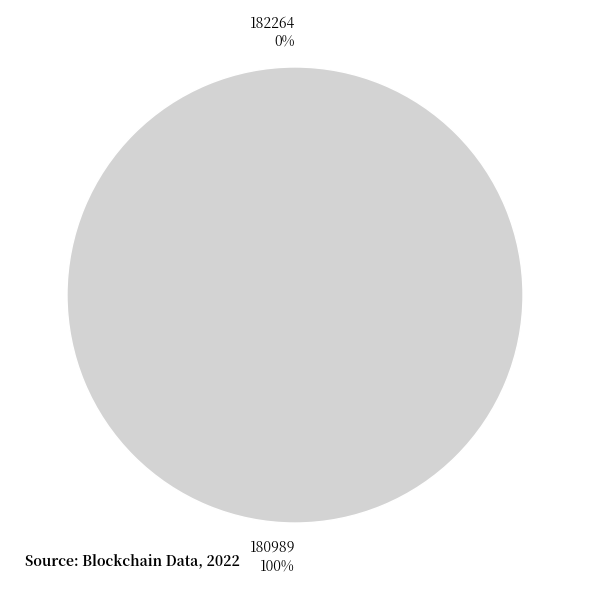

To the nearest percent, what is the difference between the largest and smallest slice percentages?

100%